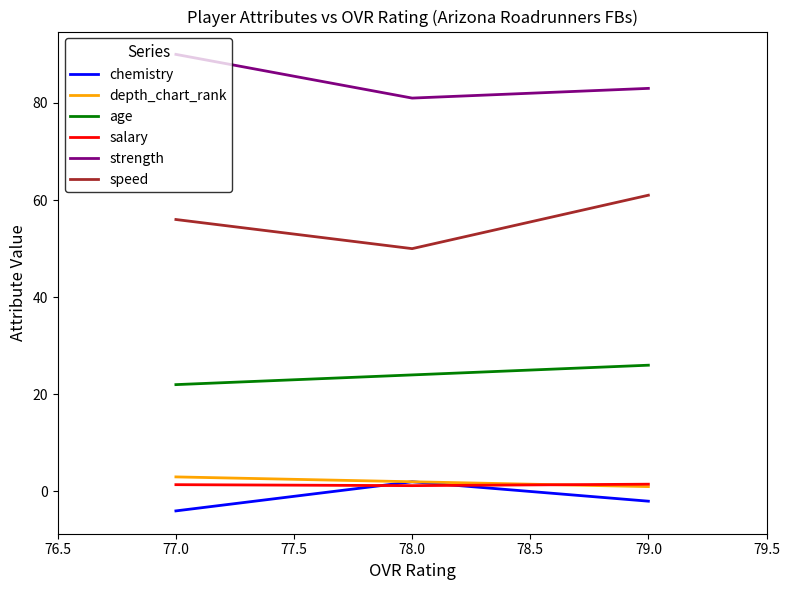

At how many categories does at least one series exceed 72?

3